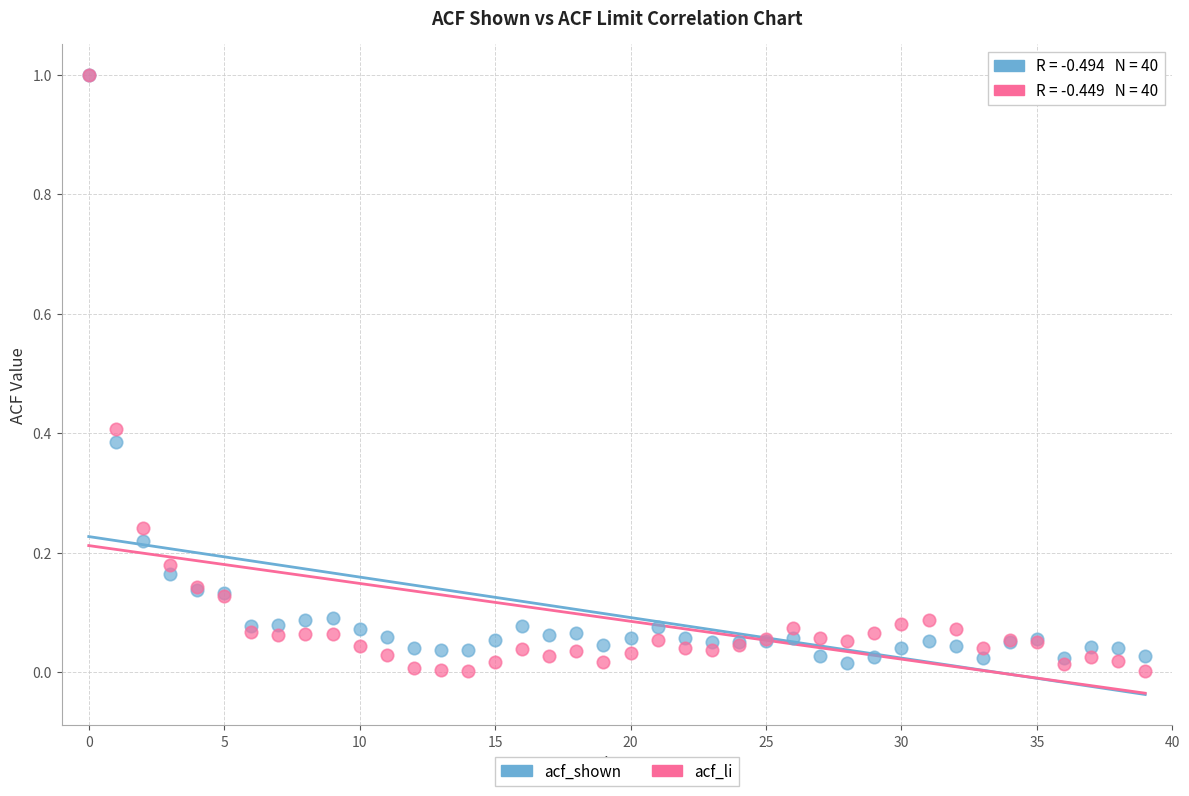

Which series reaches the minimum Y coordinate?

acf_li